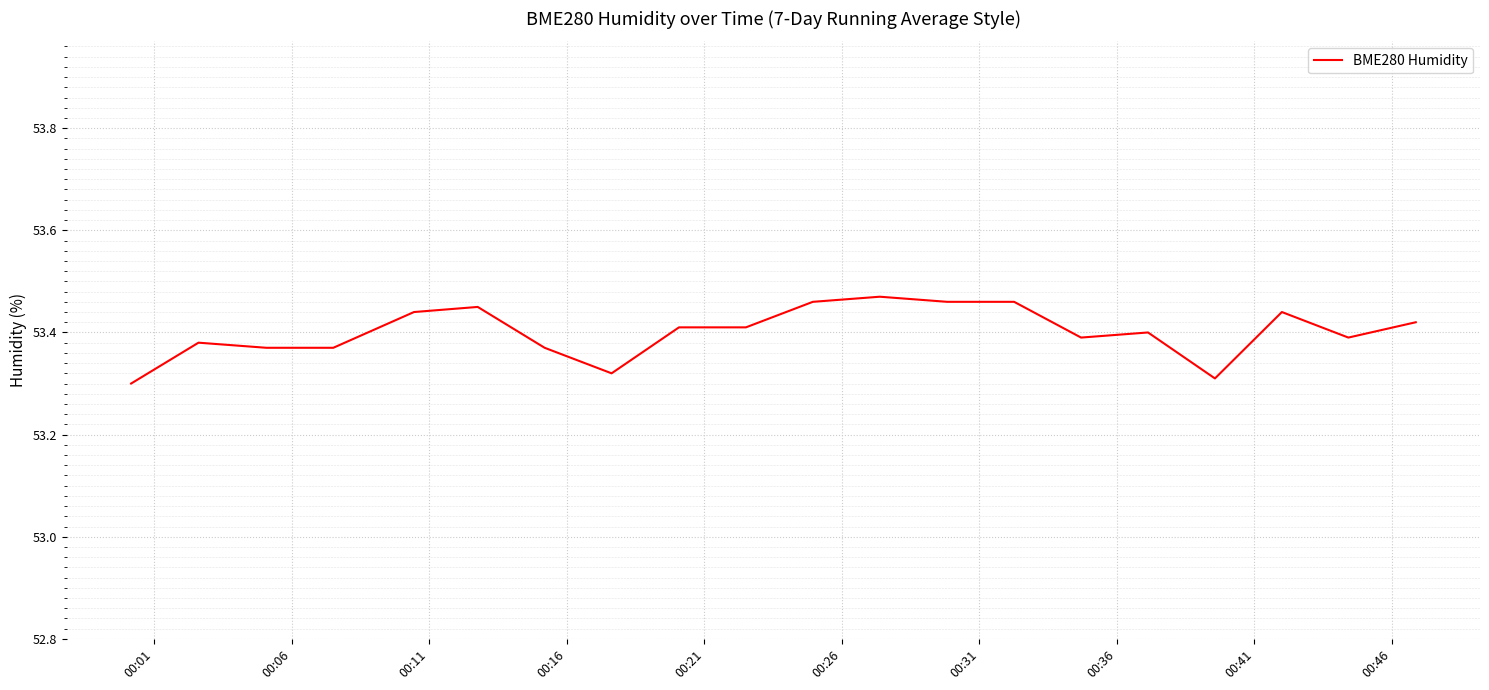

Where is the data nearest to the value 53?

00:01